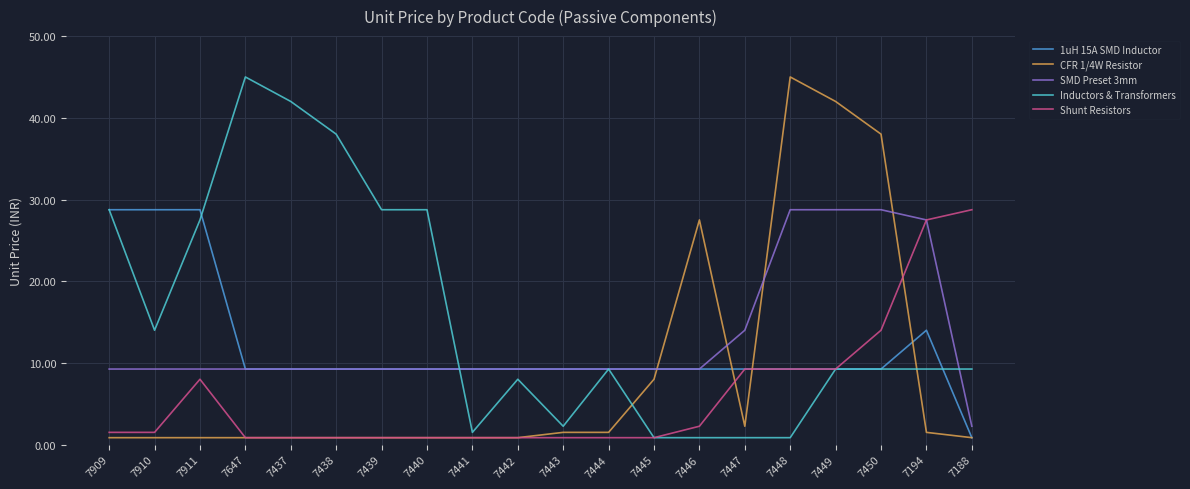

What is the maximum value shown in the chart?

45.0